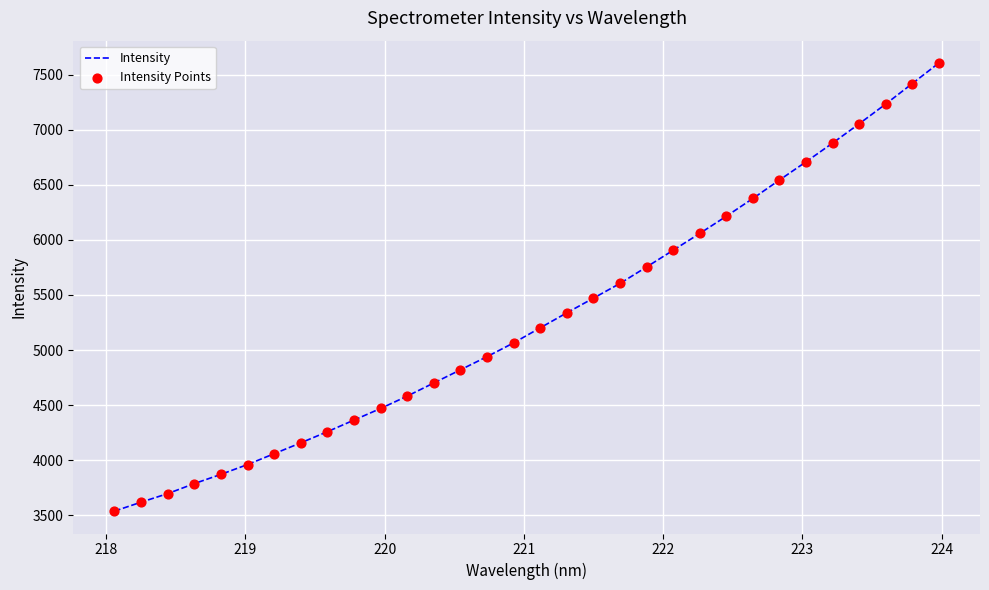

What is the difference between the maximum and minimum values?

4069.2